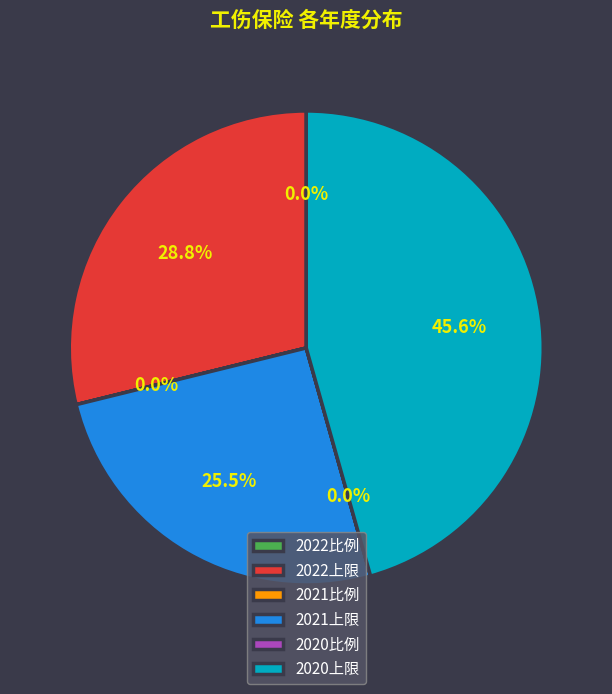

How much of the chart is everything except 2020上限?

54.4%